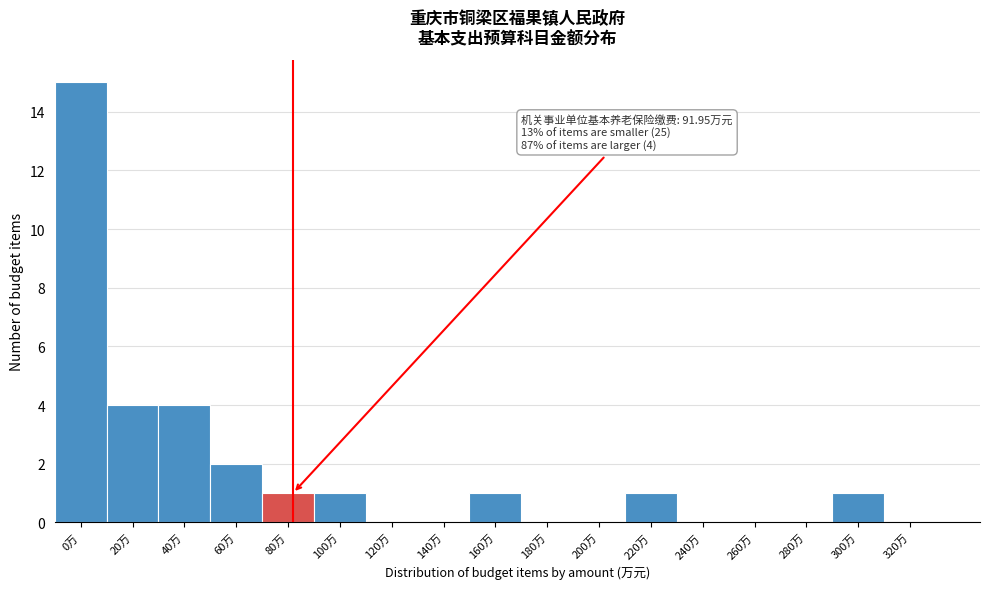

Reading left to right, transcribe all the data shown in this chart.

0万=15	20万=4	40万=4	60万=2	80万=1	100万=1	120万=0	140万=0	160万=1	180万=0	200万=0	220万=1	240万=0	260万=0	280万=0	300万=1	320万=0